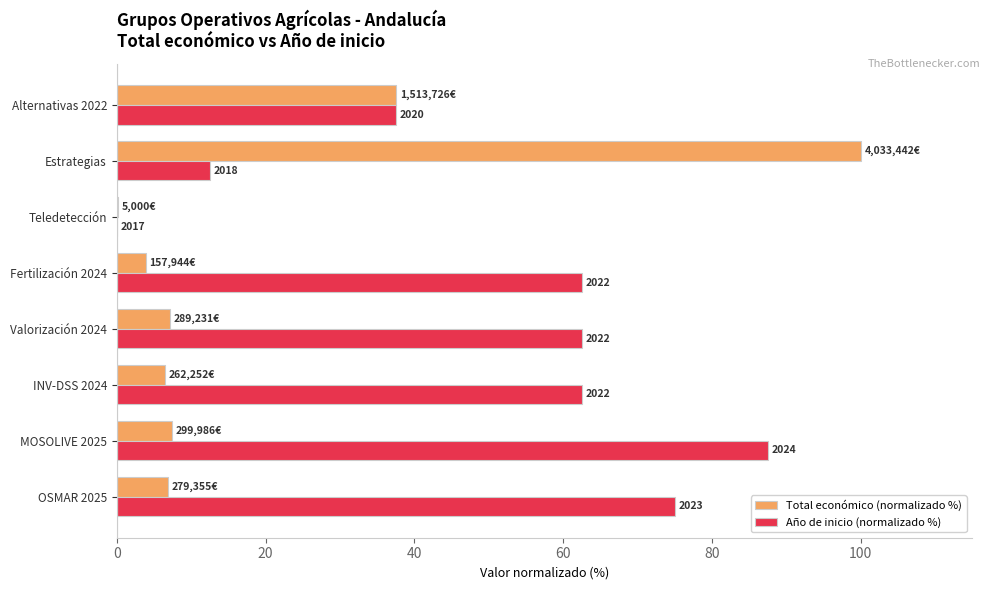

What are all the series names shown in the legend?

Total económico (normalizado %), Año de inicio (normalizado %)